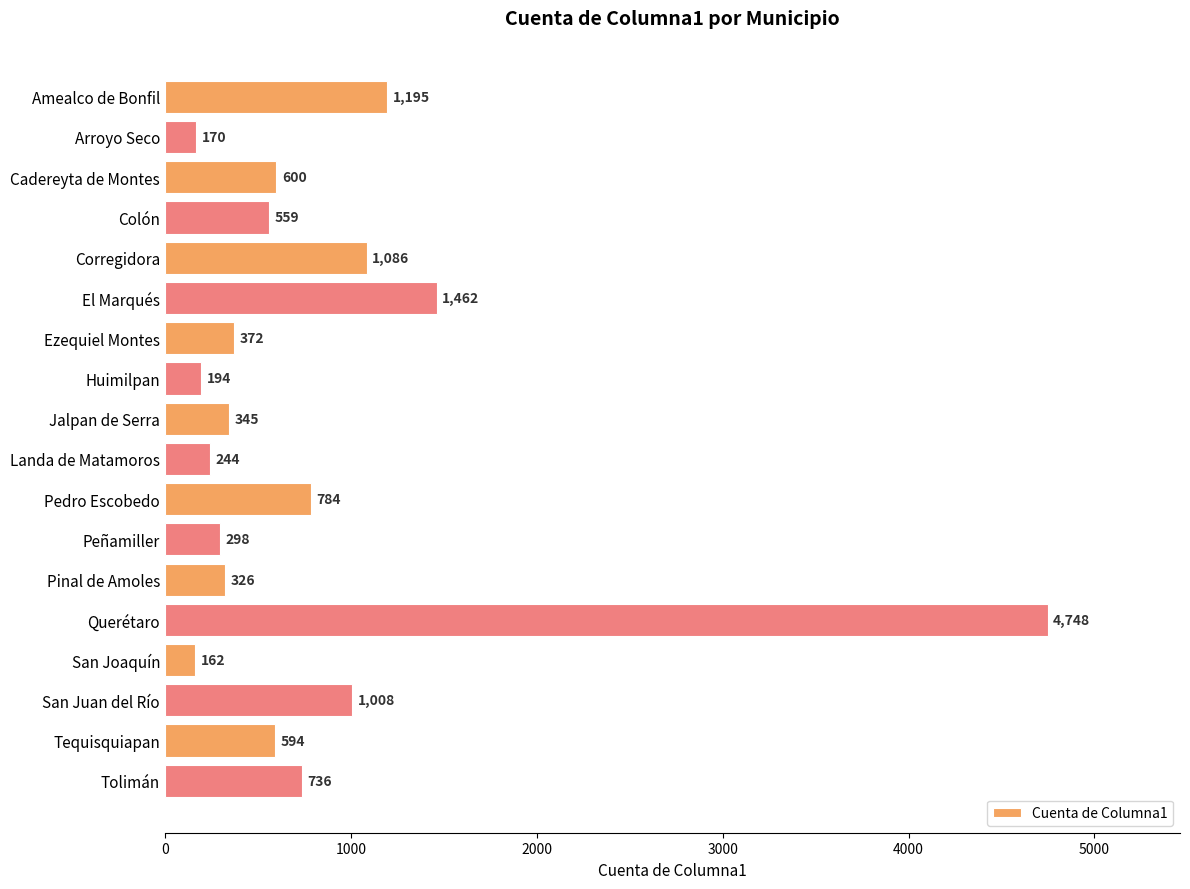

Is it true that the value at Pedro Escobedo is 784?

True